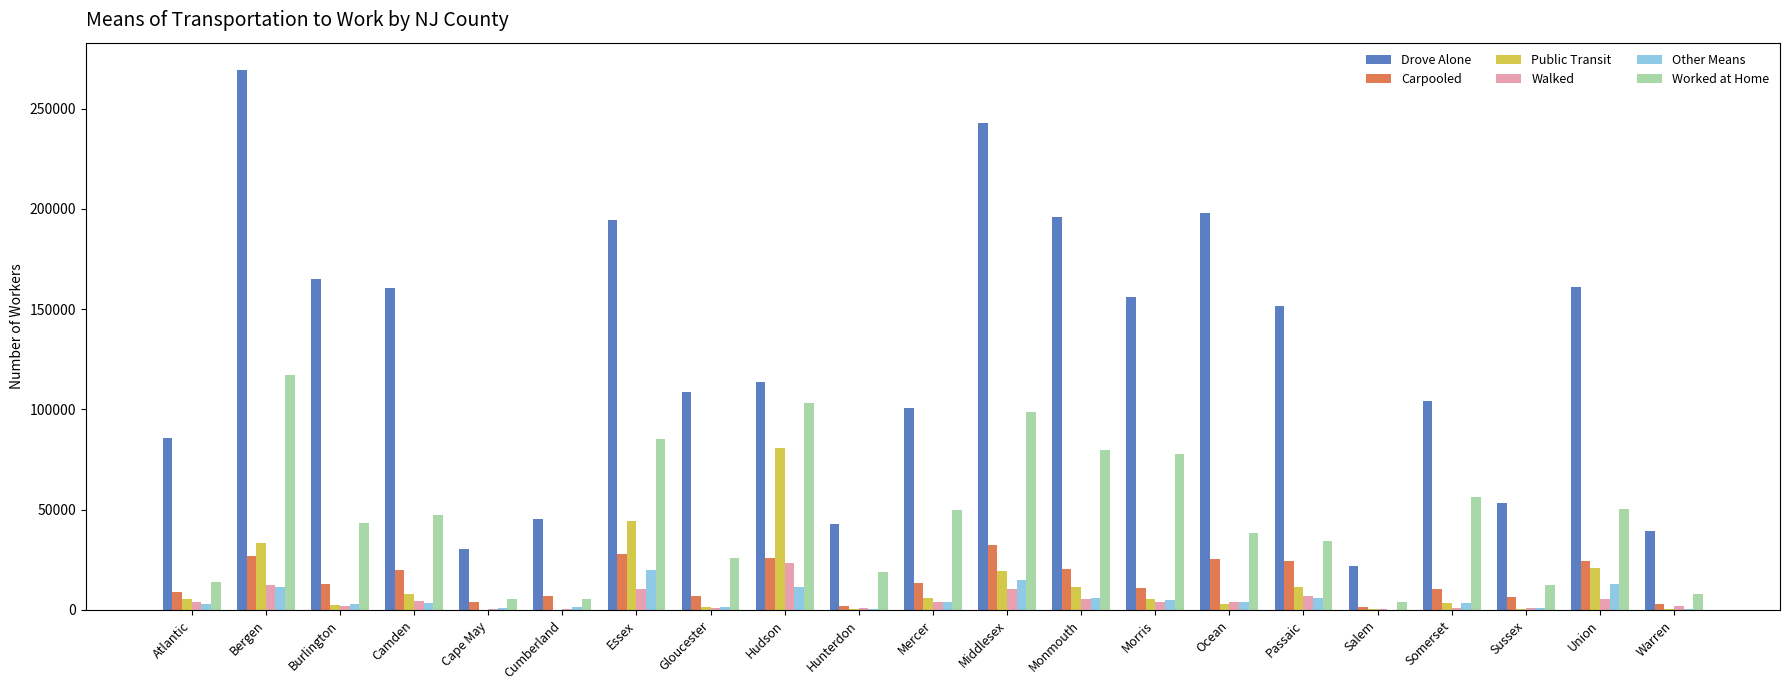

What is the spread (max minus min) of values at Warren?

38983